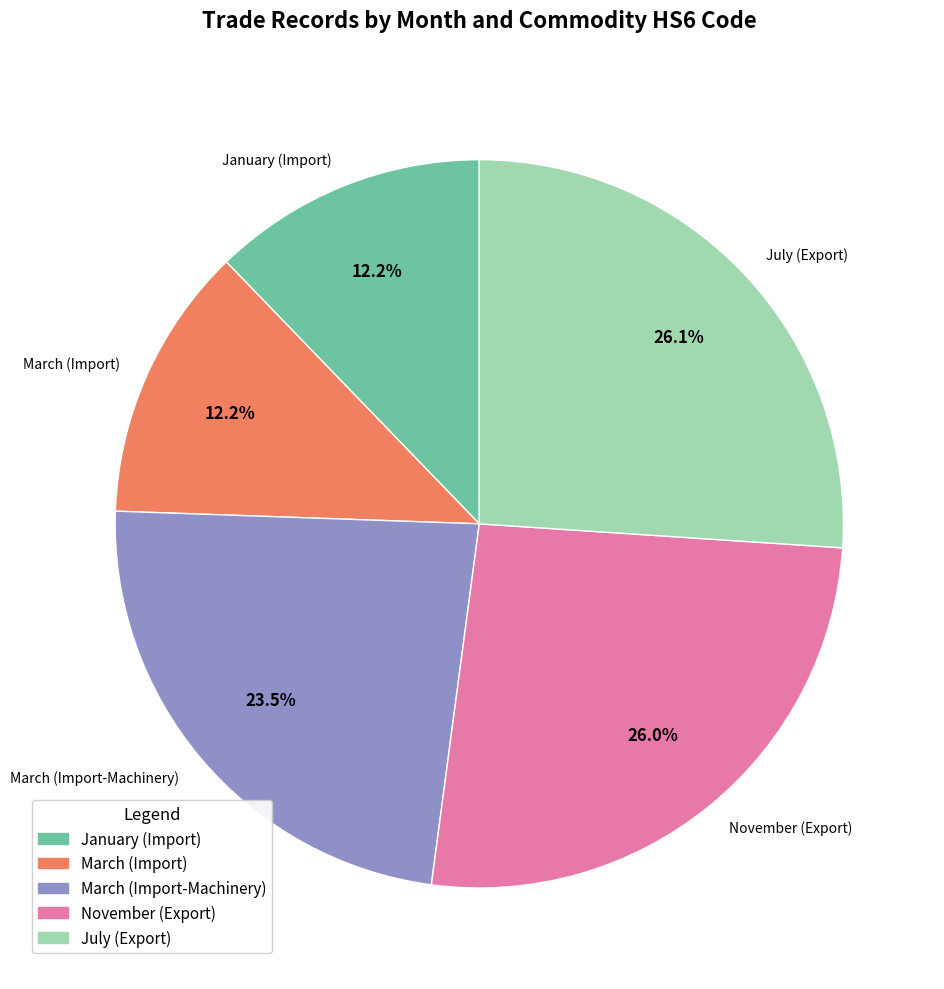

What portion of the pie excludes January?

87.8%